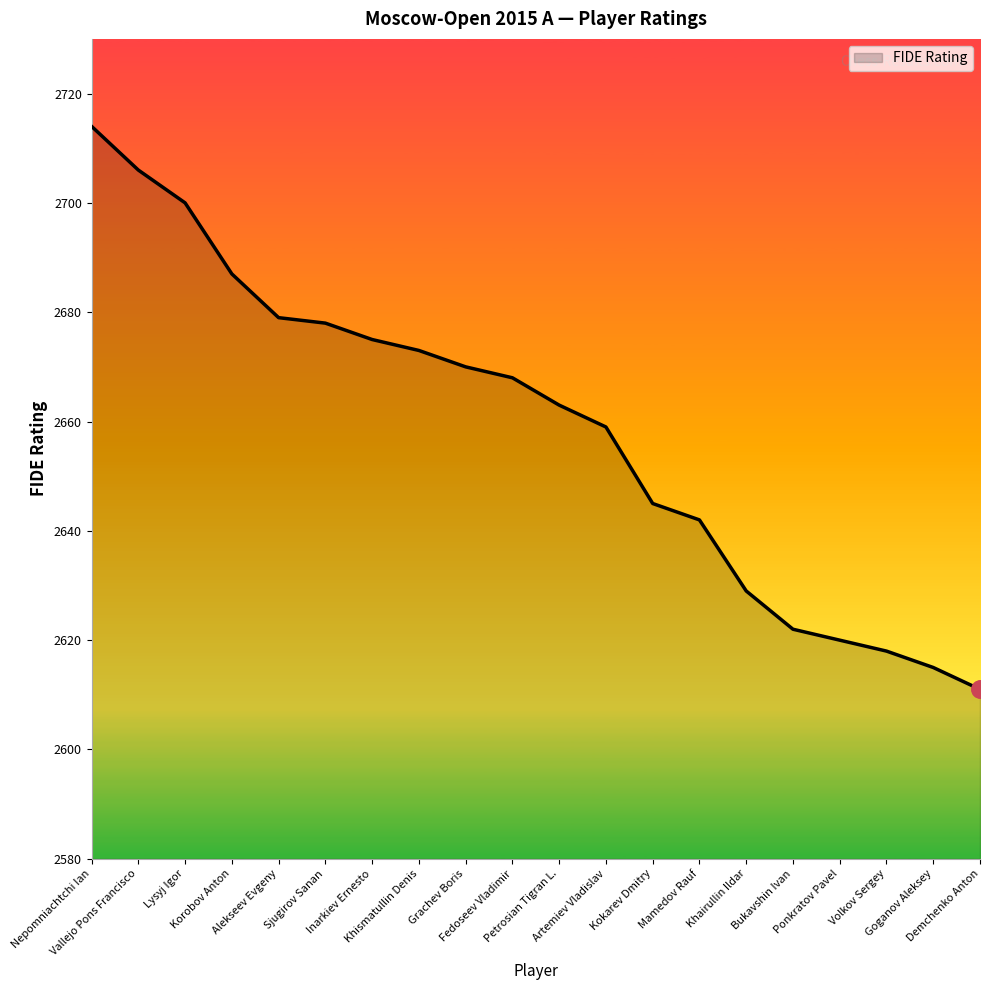

What is the change in value from Khismatullin Denis to Artemiev Vladislav?

-14